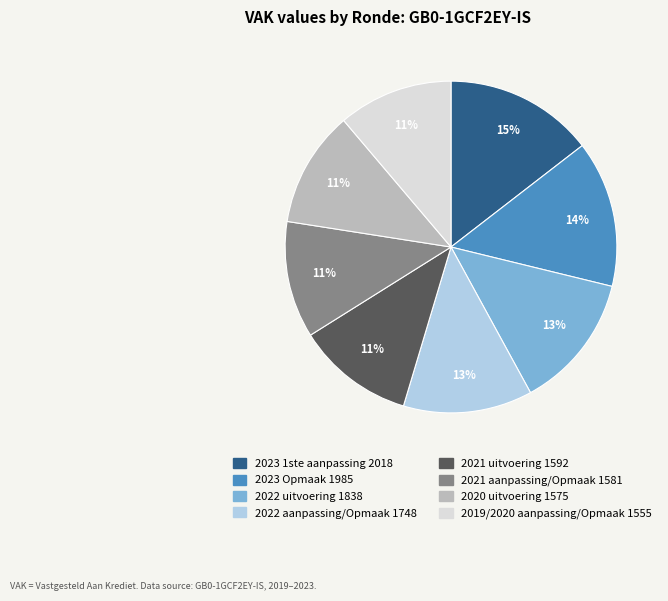

Is the sum of 2019/2020 aanpassing/Opmaak and 2021 aanpassing/Opmaak greater than half?

No